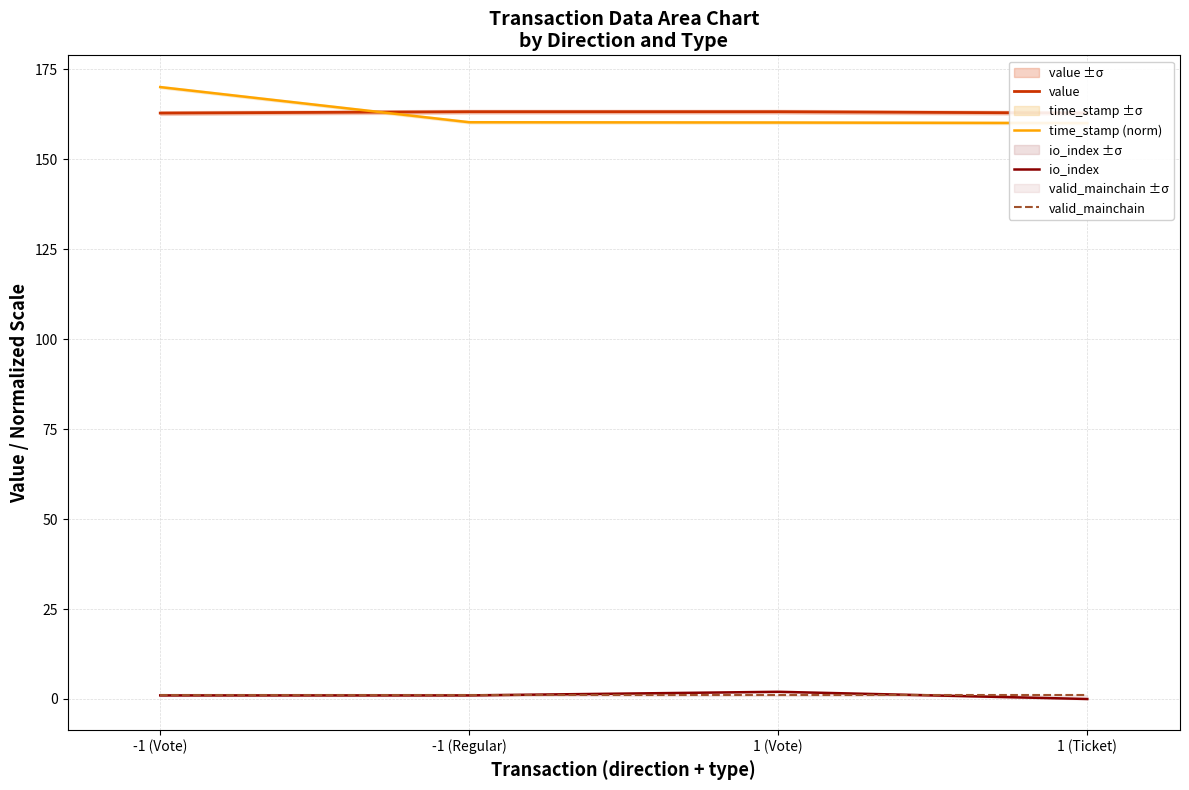

Which series has the largest total across all categories?

value